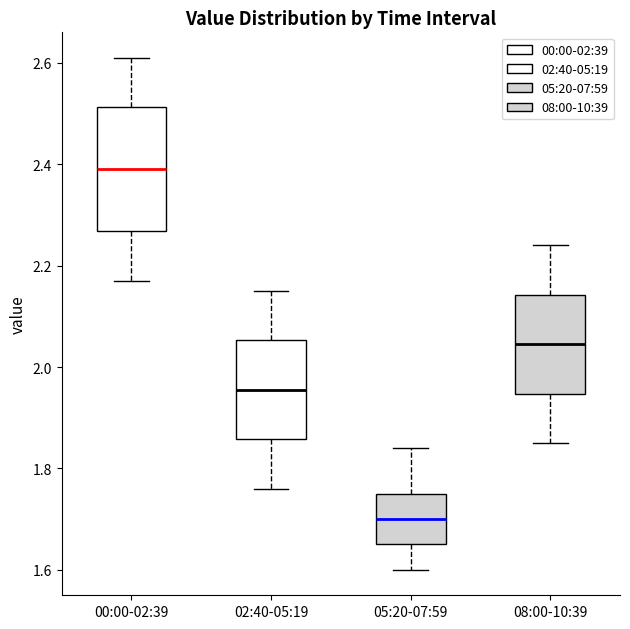

Which box has the highest median line?

00:00-02:39